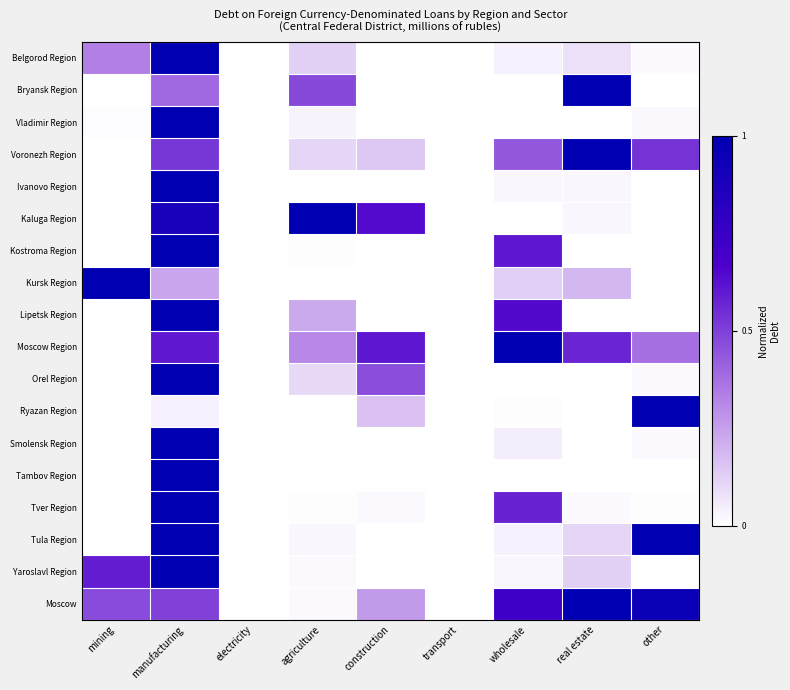

Reading left to right, list all the values displayed in this chart.

Belgorod Region: mining=0.3	manufacturing=1.0	electricity=0.0	agriculture=0.1	construction=0.0	transport=0.0	wholesale=0.0	real estate=0.1	other=0.0
Bryansk Region: mining=0.0	manufacturing=0.4	electricity=0.0	agriculture=0.5	construction=0.0	transport=0.0	wholesale=0.0	real estate=1.0	other=0.0
Vladimir Region: mining=0.0	manufacturing=1.0	electricity=0.0	agriculture=0.0	construction=0.0	transport=0.0	wholesale=0.0	real estate=0.0	other=0.0
Voronezh Region: mining=0.0	manufacturing=0.5	electricity=0.0	agriculture=0.1	construction=0.1	transport=0.0	wholesale=0.4	real estate=1.0	other=0.5
Ivanovo Region: mining=0.0	manufacturing=1.0	electricity=0.0	agriculture=0.0	construction=0.0	transport=0.0	wholesale=0.0	real estate=0.0	other=0.0
Kaluga Region: mining=0.0	manufacturing=0.9	electricity=0.0	agriculture=1.0	construction=0.6	transport=0.0	wholesale=0.0	real estate=0.0	other=0.0
Kostroma Region: mining=0.0	manufacturing=1.0	electricity=0.0	agriculture=0.0	construction=0.0	transport=0.0	wholesale=0.6	real estate=0.0	other=0.0
Kursk Region: mining=1.0	manufacturing=0.2	electricity=0.0	agriculture=0.0	construction=0.0	transport=0.0	wholesale=0.1	real estate=0.2	other=0.0
Lipetsk Region: mining=0.0	manufacturing=1.0	electricity=0.0	agriculture=0.2	construction=0.0	transport=0.0	wholesale=0.6	real estate=0.0	other=0.0
Moscow Region: mining=0.0	manufacturing=0.6	electricity=0.0	agriculture=0.3	construction=0.6	transport=0.0	wholesale=1.0	real estate=0.6	other=0.4
Orel Region: mining=0.0	manufacturing=1.0	electricity=0.0	agriculture=0.1	construction=0.5	transport=0.0	wholesale=0.0	real estate=0.0	other=0.0
Ryazan Region: mining=0.0	manufacturing=0.0	electricity=0.0	agriculture=0.0	construction=0.2	transport=0.0	wholesale=0.0	real estate=0.0	other=1.0
Smolensk Region: mining=0.0	manufacturing=1.0	electricity=0.0	agriculture=0.0	construction=0.0	transport=0.0	wholesale=0.0	real estate=0.0	other=0.0
Tambov Region: mining=0.0	manufacturing=1.0	electricity=0.0	agriculture=0.0	construction=0.0	transport=0.0	wholesale=0.0	real estate=0.0	other=0.0
Tver Region: mining=0.0	manufacturing=1.0	electricity=0.0	agriculture=0.0	construction=0.0	transport=0.0	wholesale=0.6	real estate=0.0	other=0.0
Tula Region: mining=0.0	manufacturing=1.0	electricity=0.0	agriculture=0.0	construction=0.0	transport=0.0	wholesale=0.0	real estate=0.1	other=1.0
Yaroslavl Region: mining=0.6	manufacturing=1.0	electricity=0.0	agriculture=0.0	construction=0.0	transport=0.0	wholesale=0.0	real estate=0.1	other=0.0
Moscow: mining=0.5	manufacturing=0.5	electricity=0.0	agriculture=0.0	construction=0.3	transport=0.0	wholesale=0.7	real estate=1.0	other=0.9